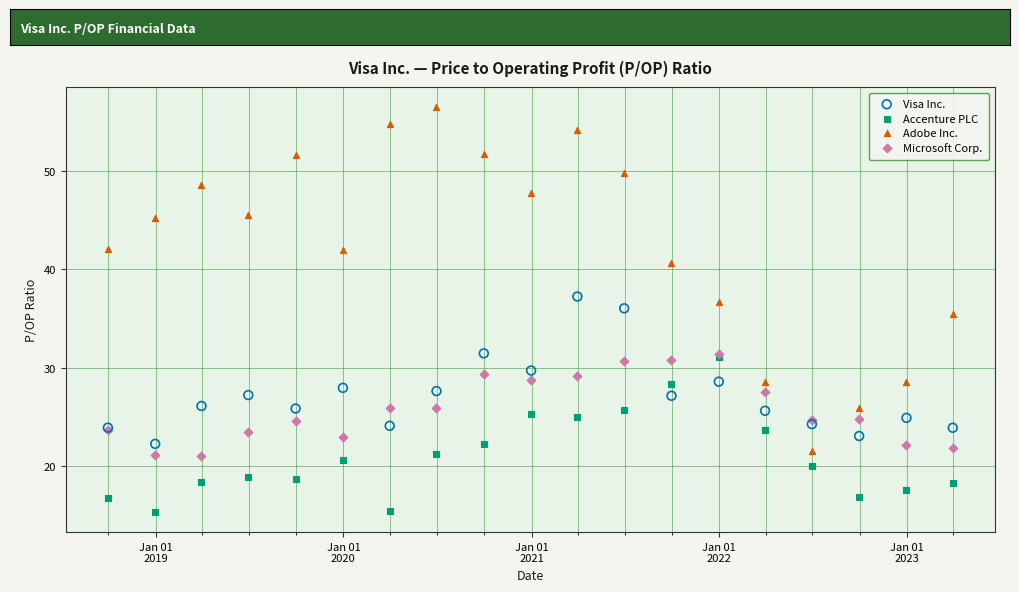

Which series contains the highest Y value?

Adobe Inc.